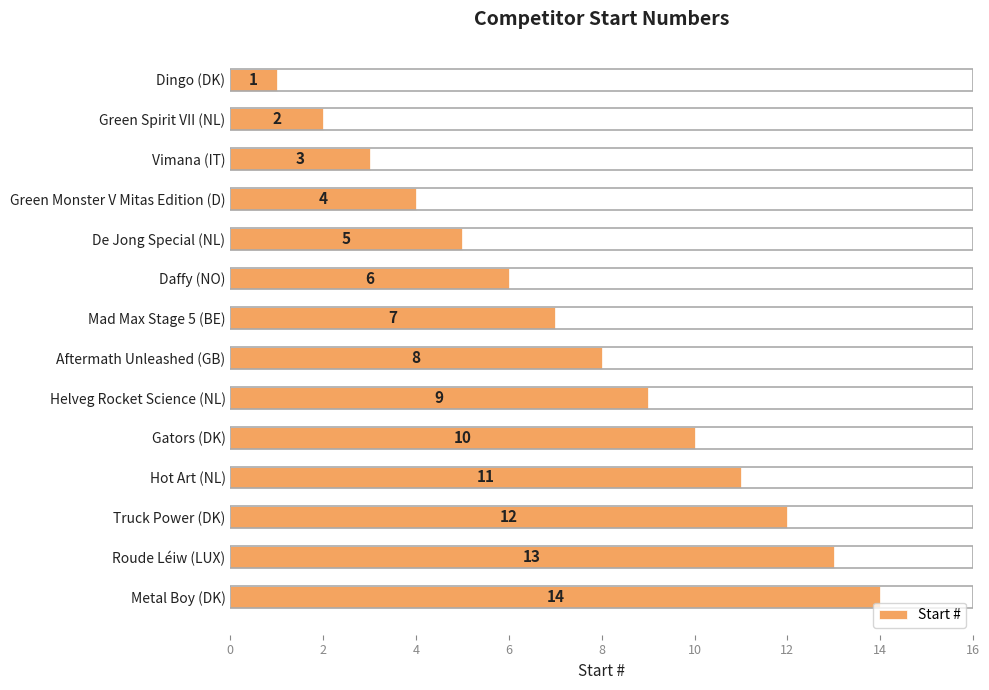

Approximately how many times larger is the value at Truck Power (DK) compared to Metal Boy (DK)?

0.9